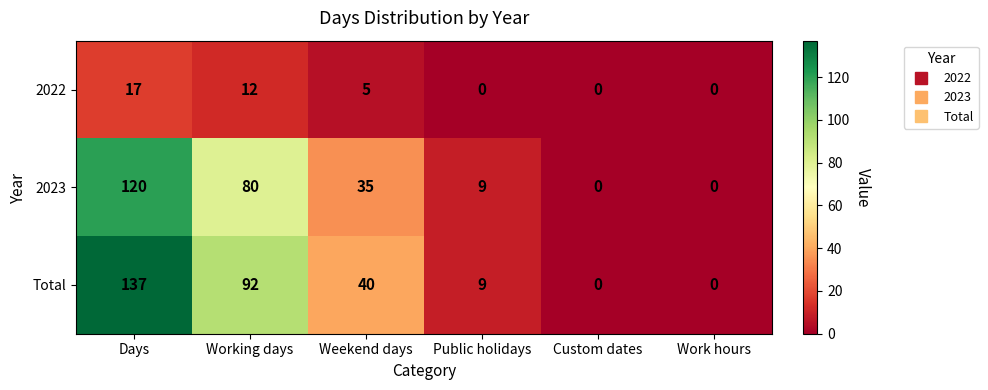

Reading left to right, list all the values displayed in this chart.

2022: 17	12	5	0	0	0
2023: 120	80	35	9	0	0
Total: 137	92	40	9	0	0